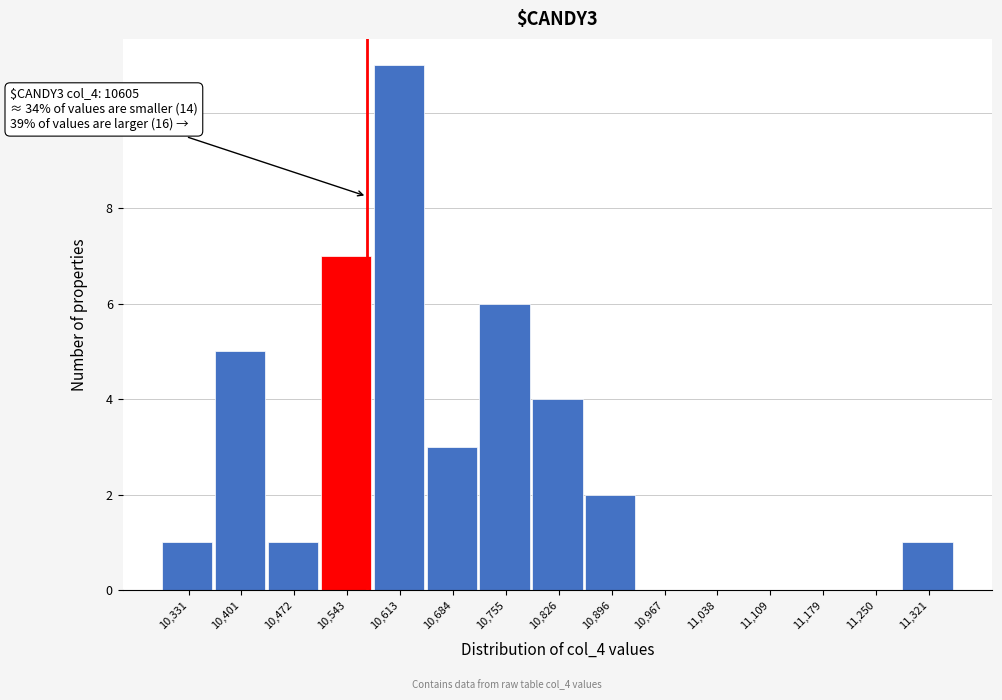

Reading left to right, transcribe all the data shown in this chart.

10,331=1	10,401=5	10,472=1	10,543=7	10,613=11	10,684=3	10,755=6	10,826=4	10,896=2	10,967=0	11,038=0	11,109=0	11,179=0	11,250=0	11,321=1